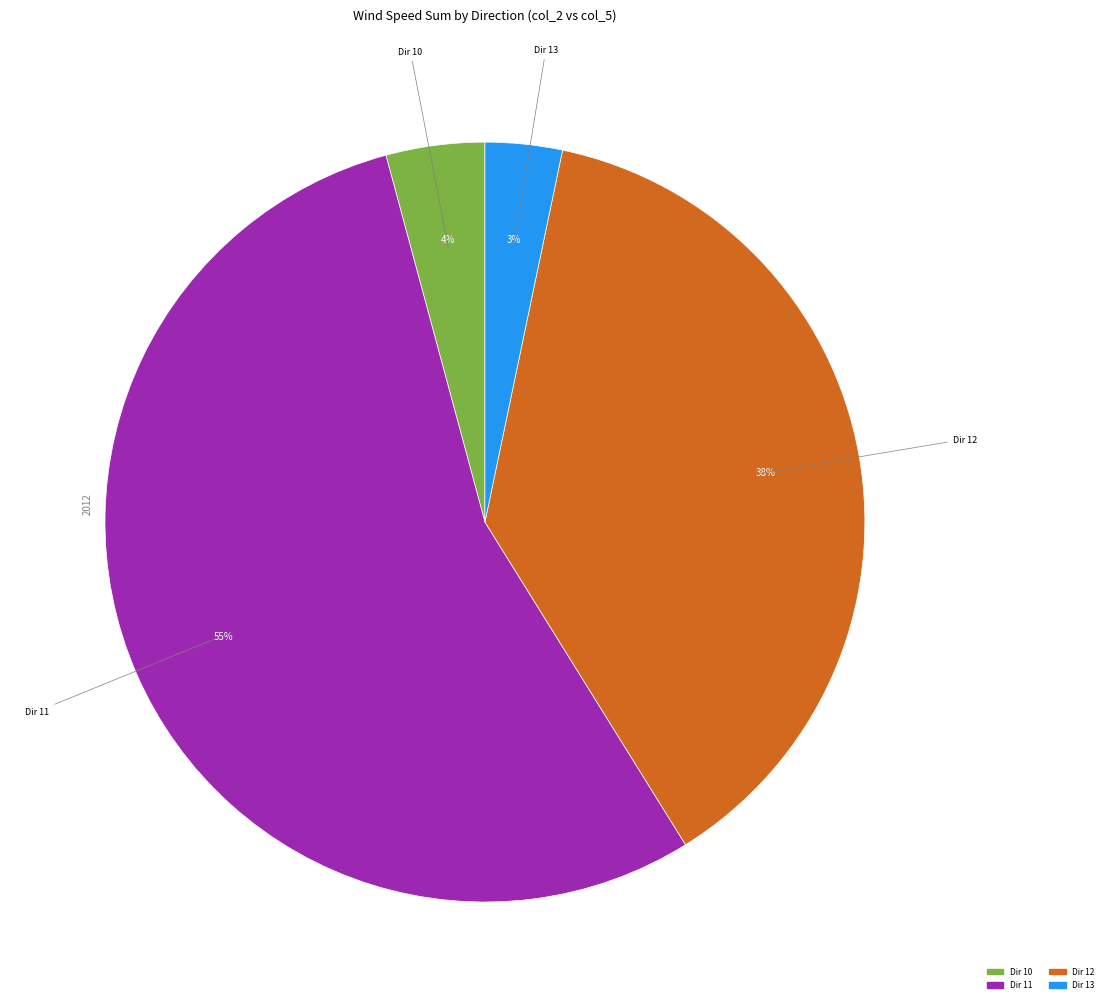

Is there any slice that represents more than half of the pie?

Yes